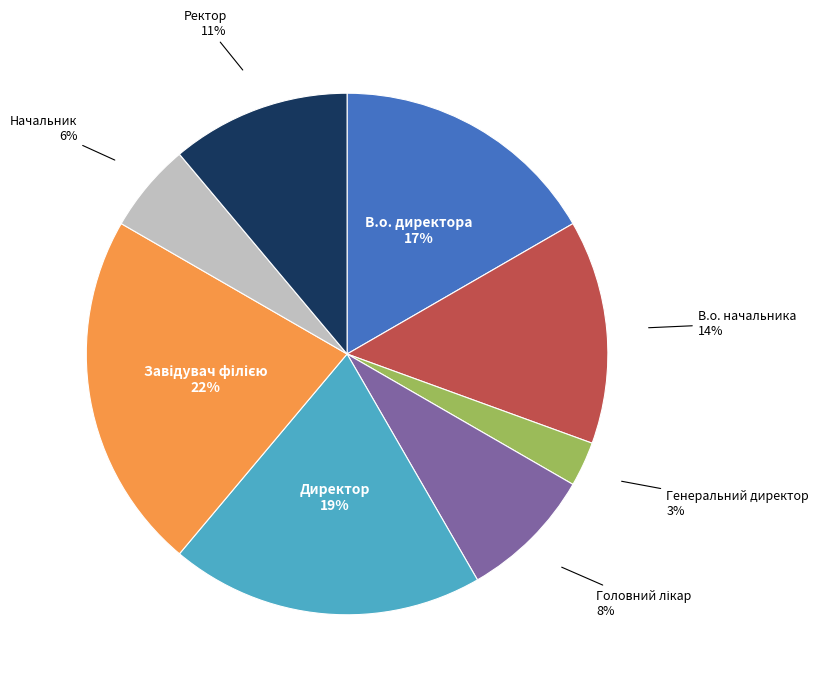

Is there a majority slice in this chart?

No